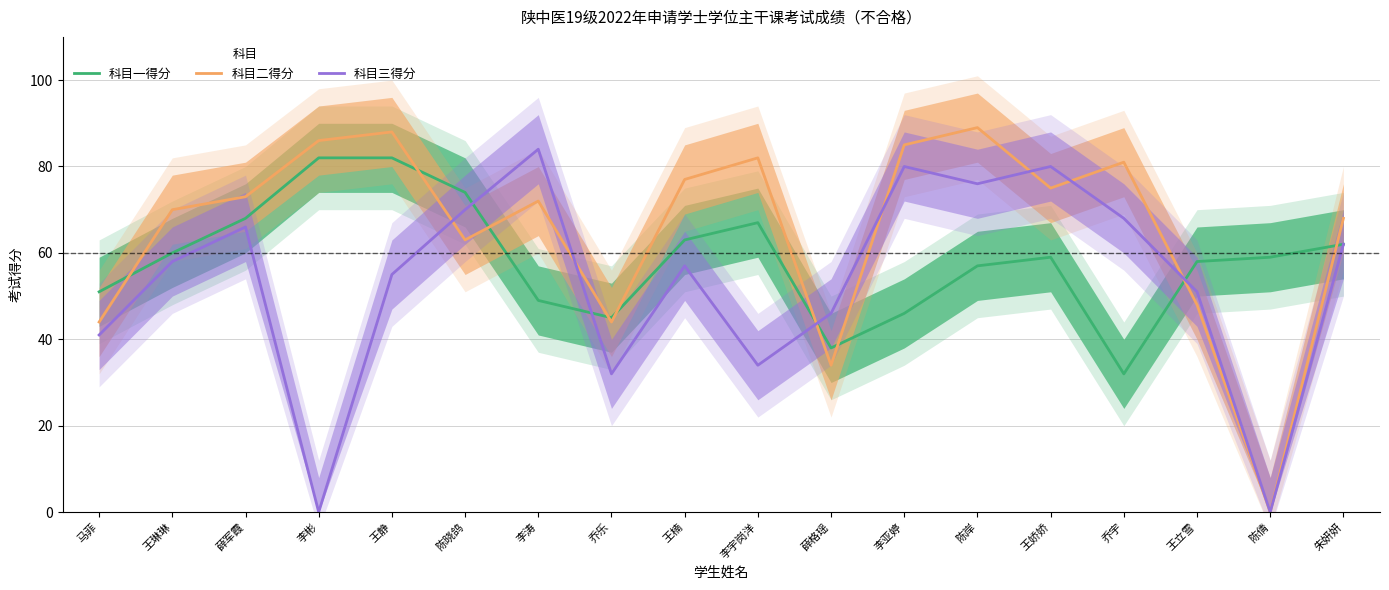

How many interior local valleys does the 科目二得分 series have?

5